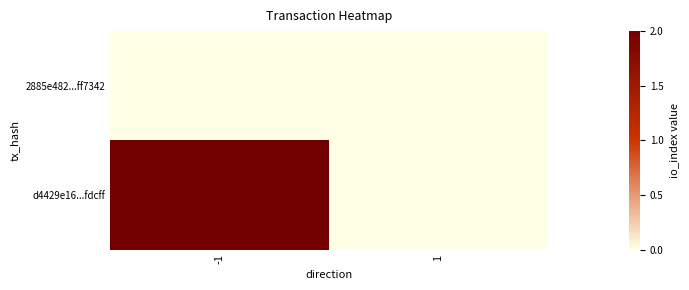

Rank the series at -1 from highest to lowest value.

d4429e16...fdcff, 2885e482...ff7342